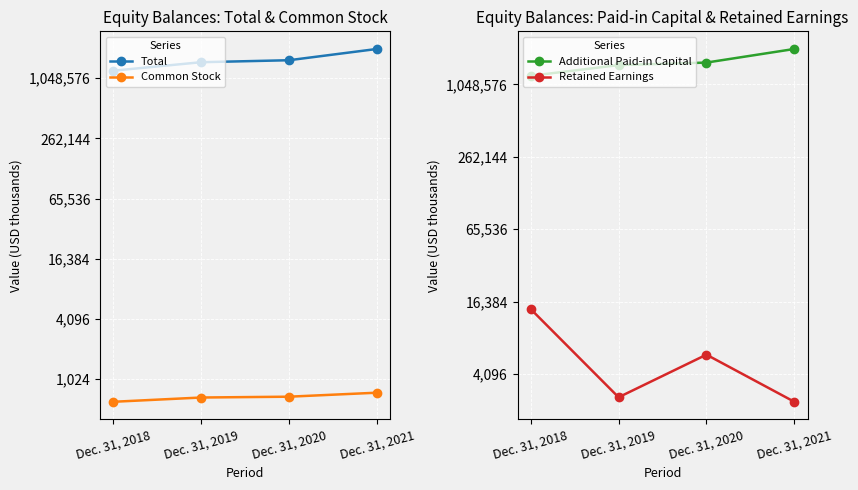

What is the difference between the Common Stock values at Dec. 31, 2021 and Dec. 31, 2019?

79